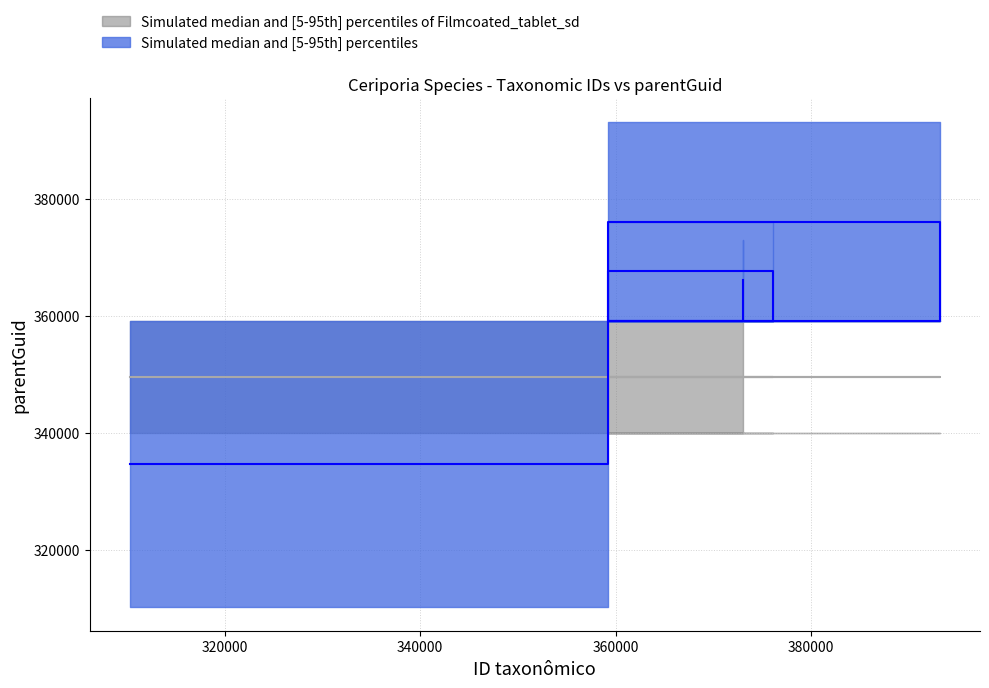

Does the chart display data point markers on the line(s)?

No